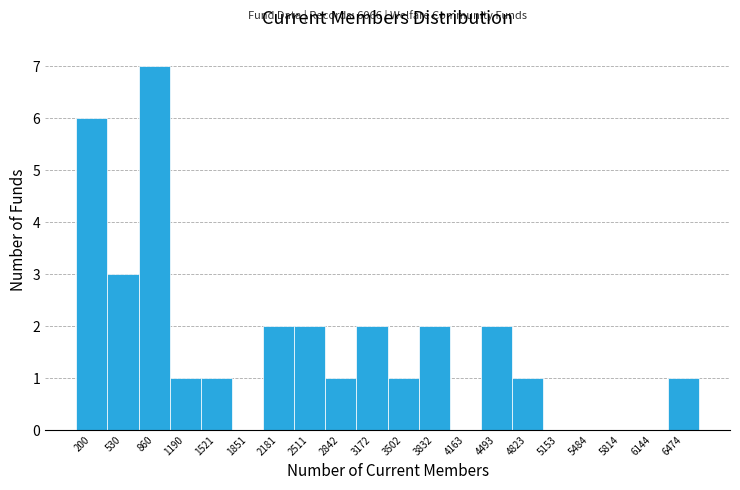

Reading left to right, list all the values displayed in this chart.

200=6	530=3	860=7	1190=1	1521=1	1851=0	2181=2	2511=2	2842=1	3172=2	3502=1	3832=2	4163=0	4493=2	4823=1	5153=0	5484=0	5814=0	6144=0	6474=1